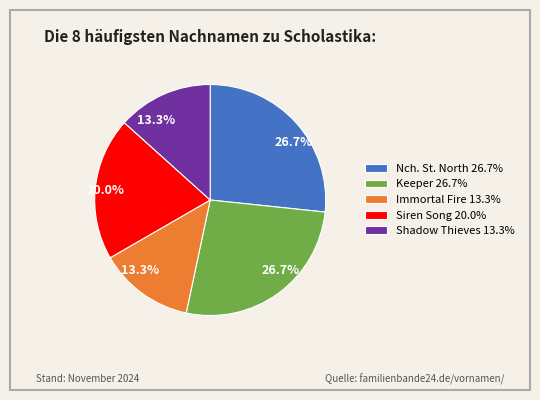

Approximately how many times larger is the value at Shadow Thieves 13.3% compared to Immortal Fire 13.3%?

1.0